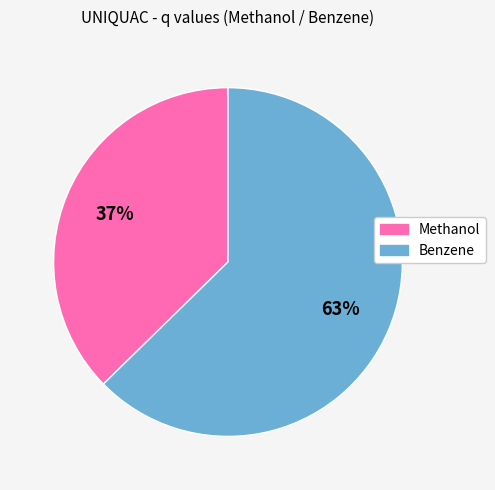

Which slice is the smallest?

Methanol